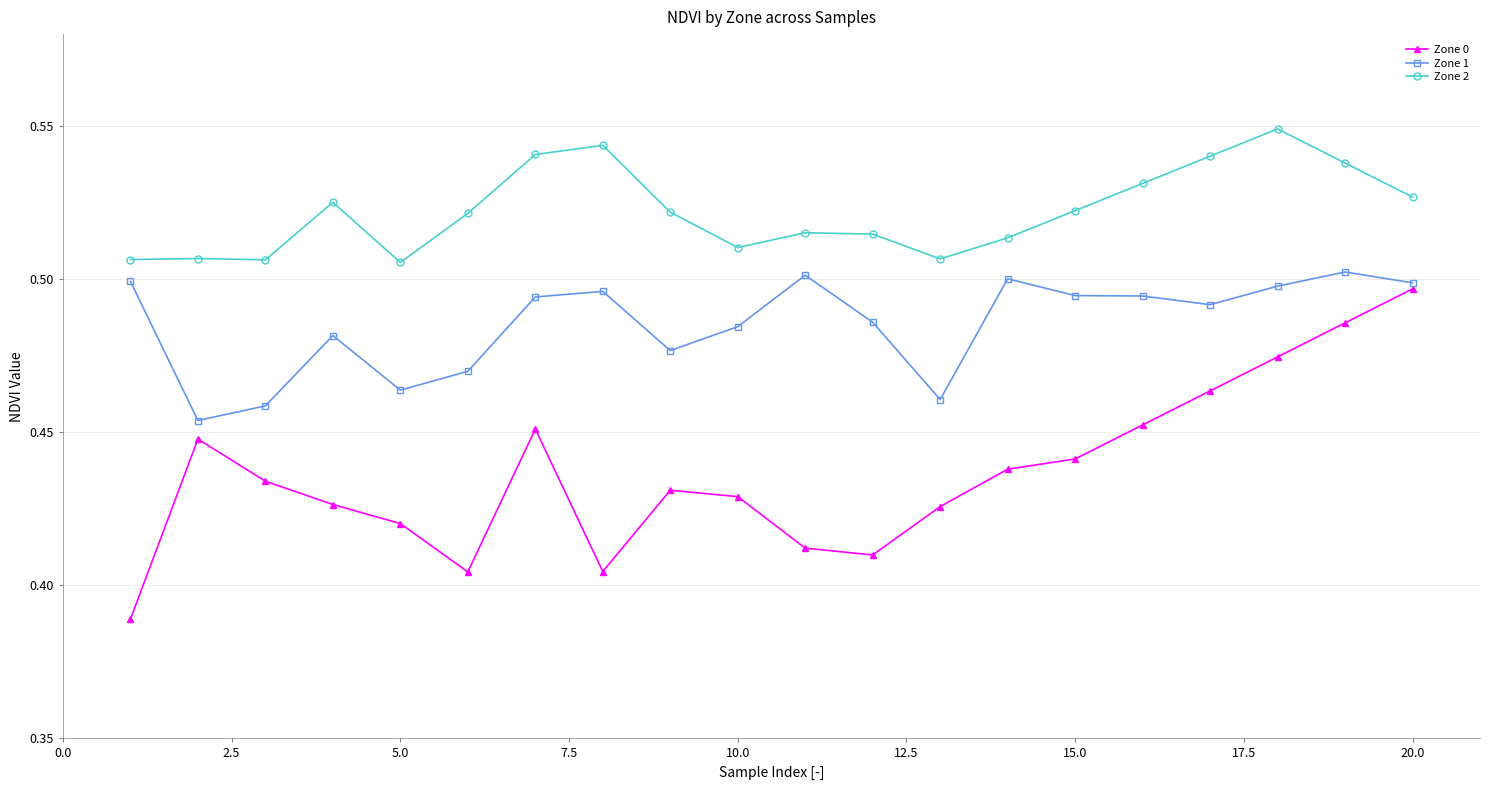

True or false: Zone 1 has more than 2 points higher than both neighbors.

True